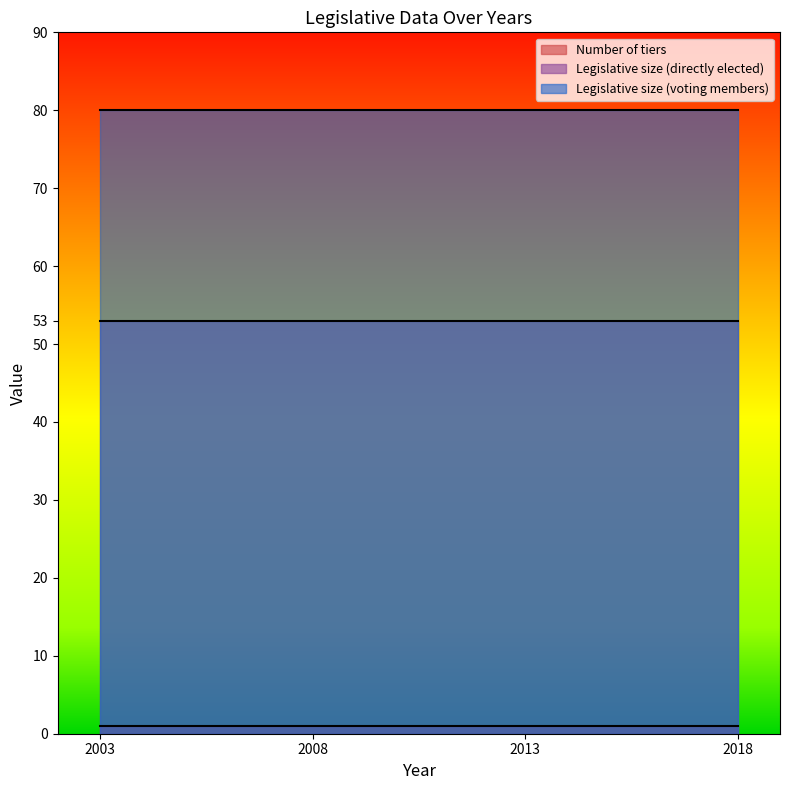

True or false: Number of tiers and Legislative size (directly elected) cross at least once.

False